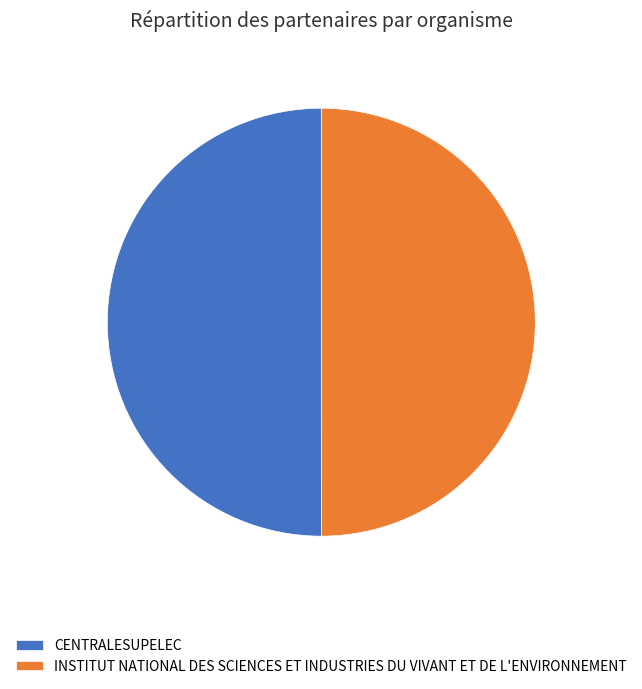

The INSTITUT NATIONAL DES SCIENCES ET INDUSTRIES DU VIVANT ET DE L'ENVIRONNEMENT slice represents 42% of the pie. True or false?

False